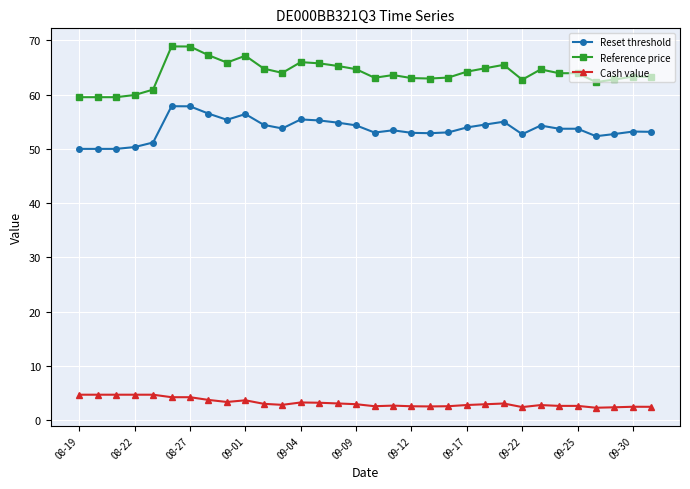

True or false: Reset threshold and Reference price intersect in this chart.

False